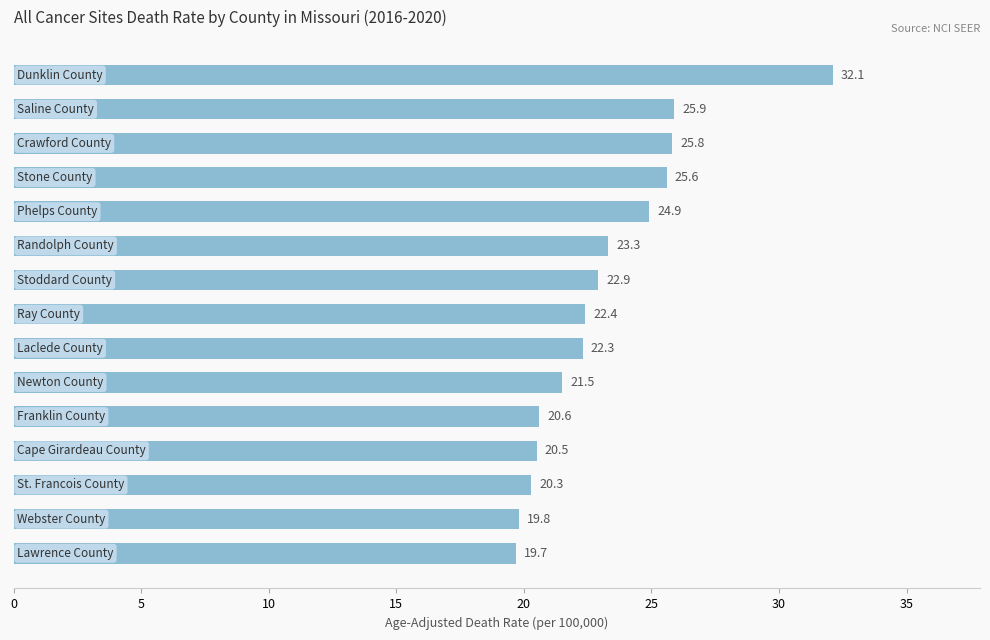

How many values are below 22?

6